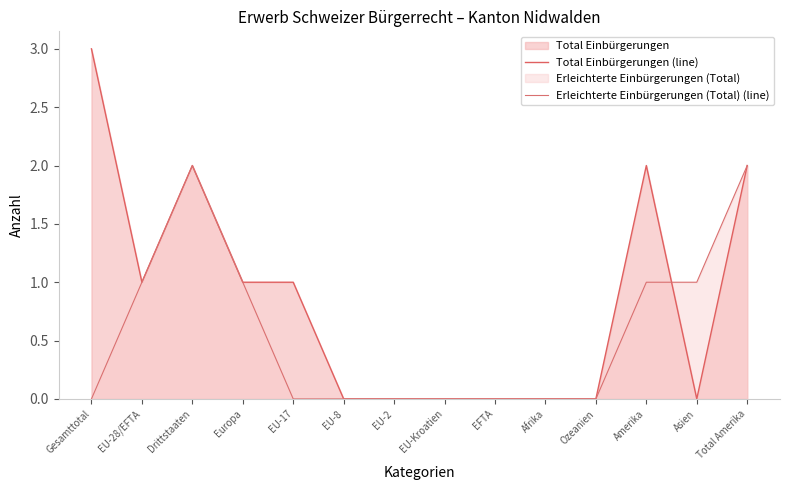

Rank the series at Europa from lowest to highest value.

Total Einbürgerungen (line), Erleichterte Einbürgerungen (Total) (line)